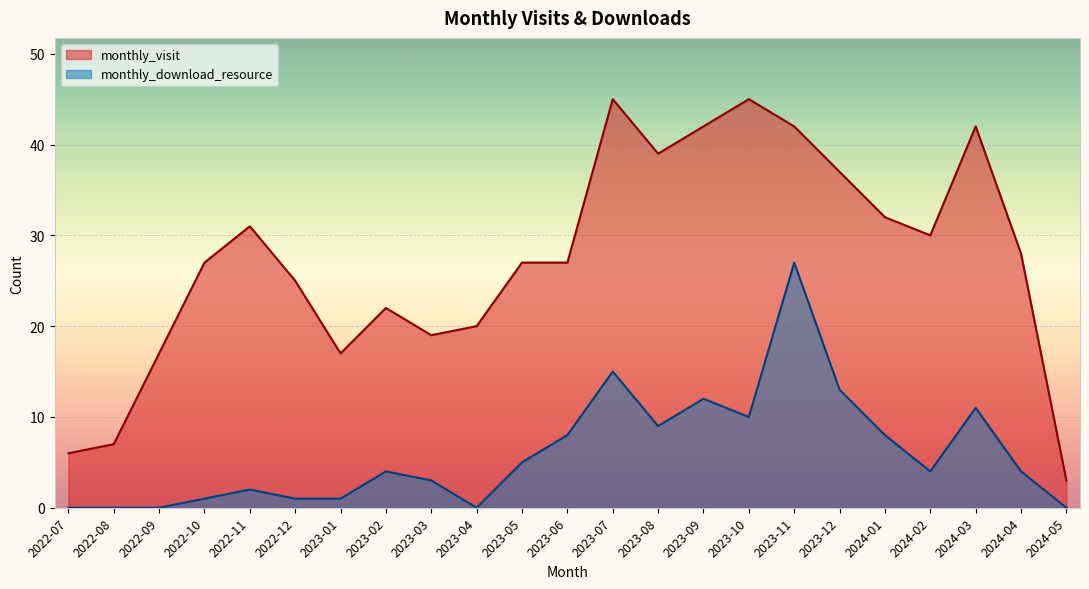

Reading left to right, transcribe all the data shown in this chart.

monthly_visit: 6	7	17	27	31	25	17	22	19	20	27	27	45	39	42	45	42	37	32	30	42	28	3
monthly_download_resource: 0	0	0	1	2	1	1	4	3	0	5	8	15	9	12	10	27	13	8	4	11	4	0